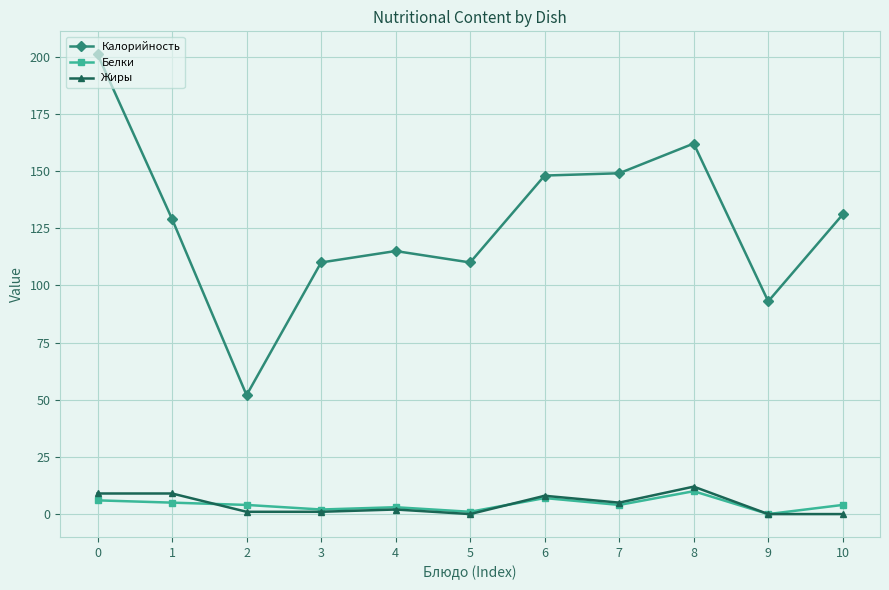

What is the spread (max minus min) of values at 6?

141